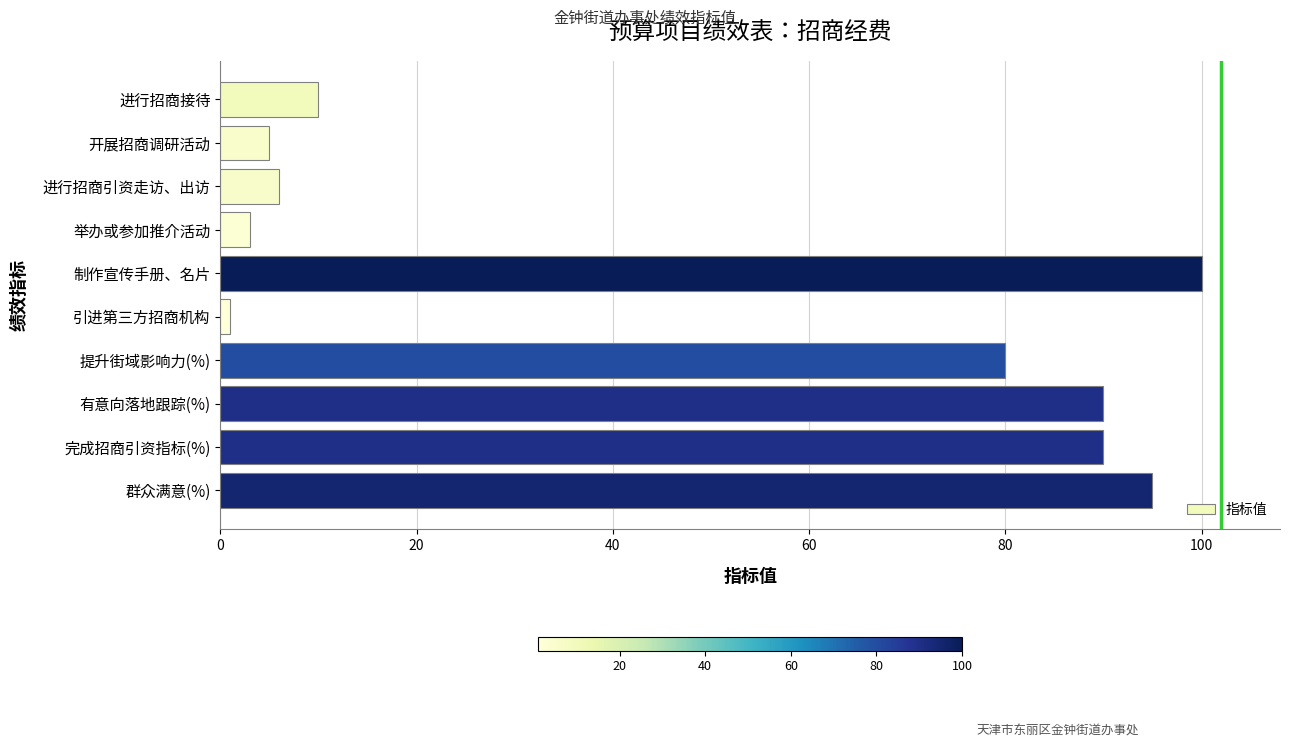

What is the change in value from 举办或参加推介活动 to 制作宣传手册、名片?

+97